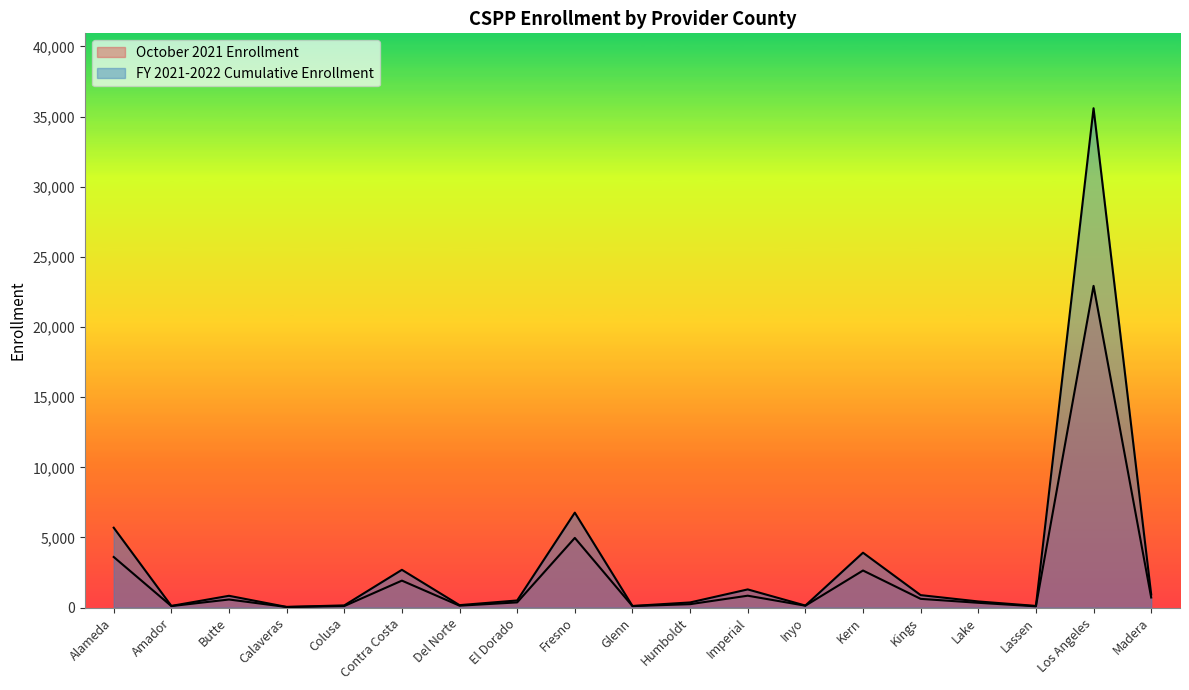

How many lines are shown in the chart?

2